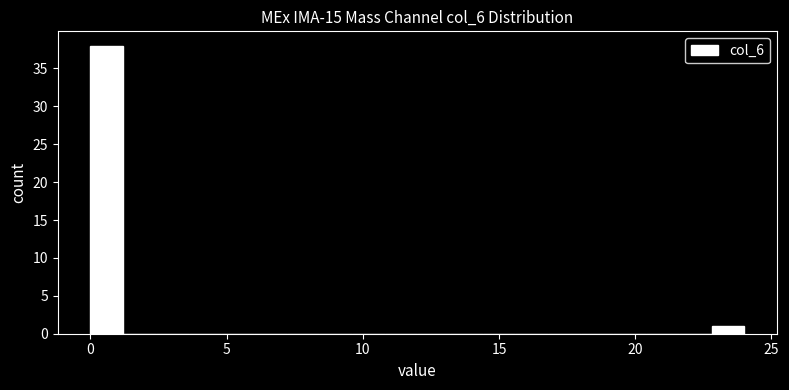

Around what value on the x-axis is the tallest bar? Give the approximate position of its centre, as read against the axis.

0.5